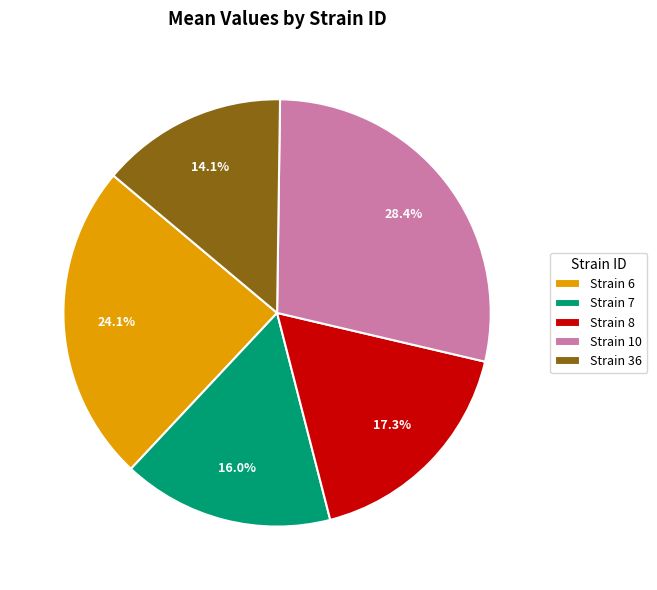

What is the smallest slice in the pie chart?

Strain 36